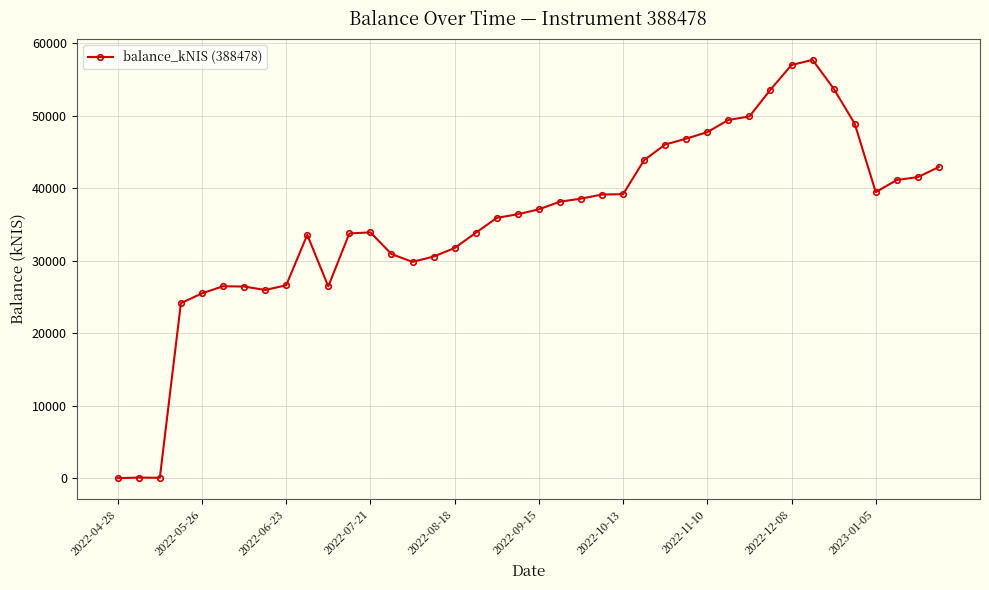

True or false: there are more than 0 points higher than both neighbors.

True